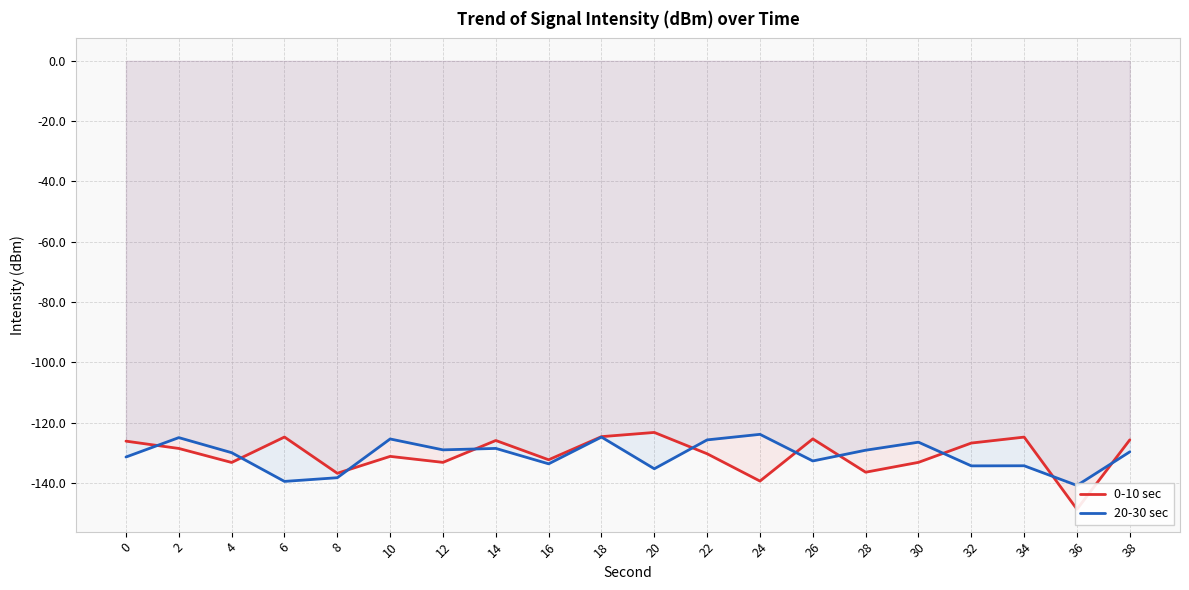

True or false: 0-10 sec has a value of -63.4 at 34.

False